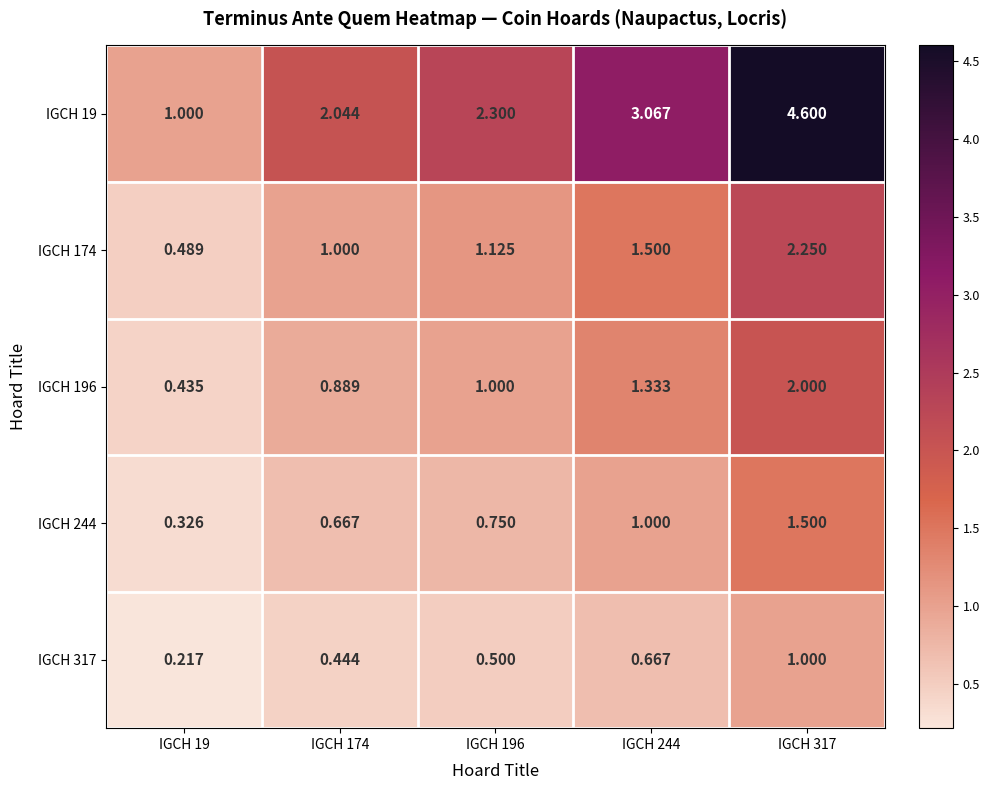

How many data points does each series have?

5